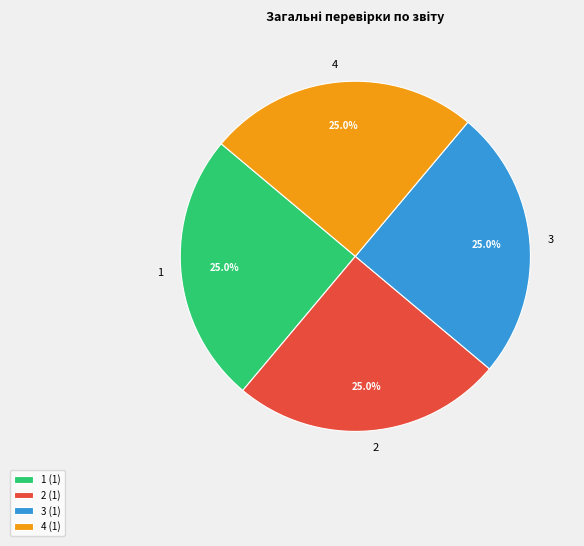

Is there a majority slice in this chart?

No